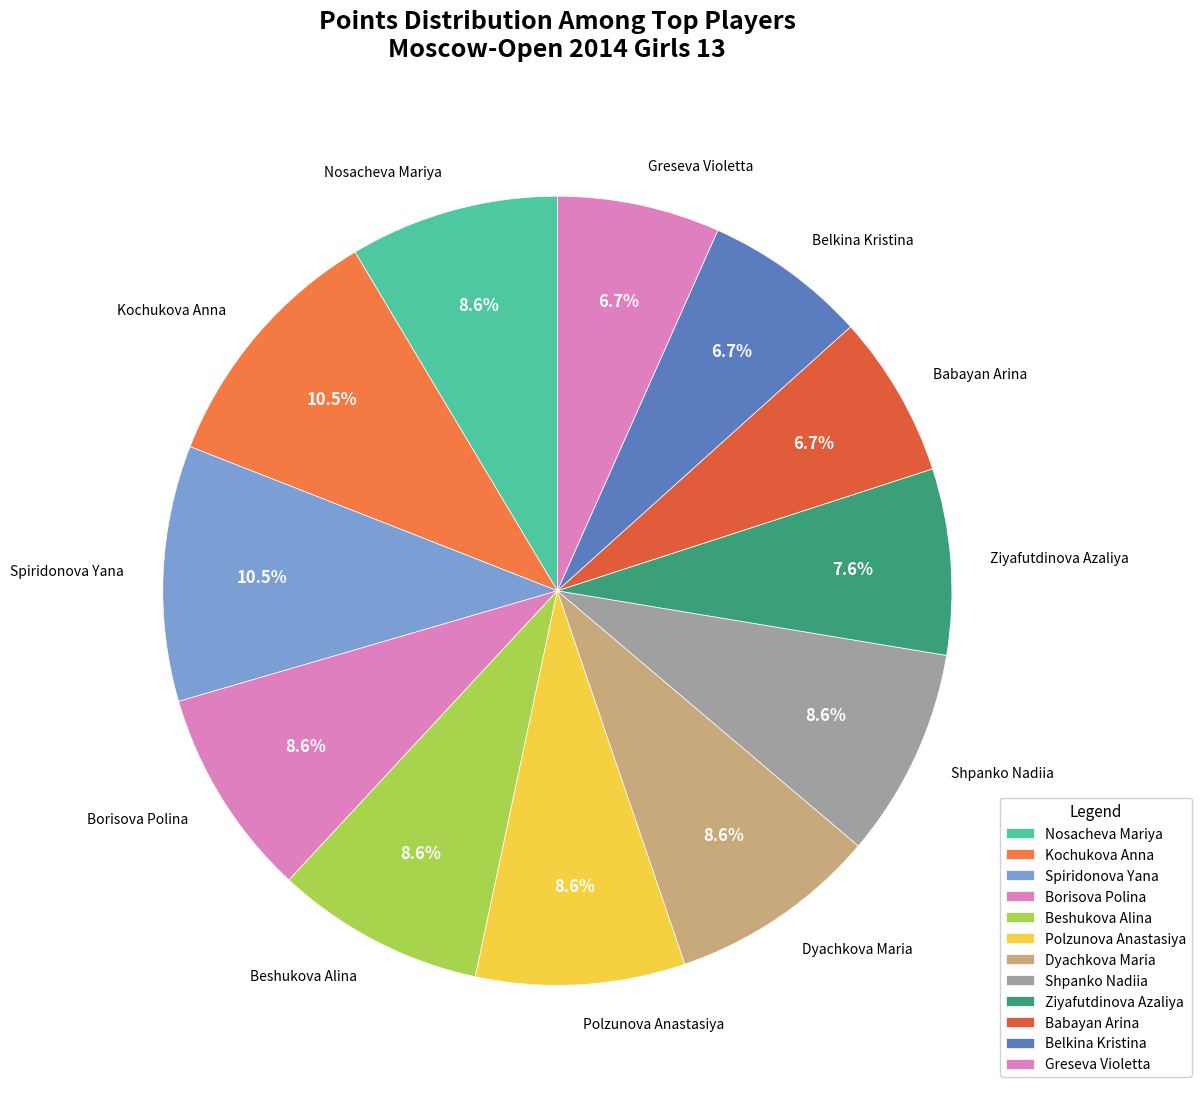

Is there any slice that represents more than half of the pie?

No